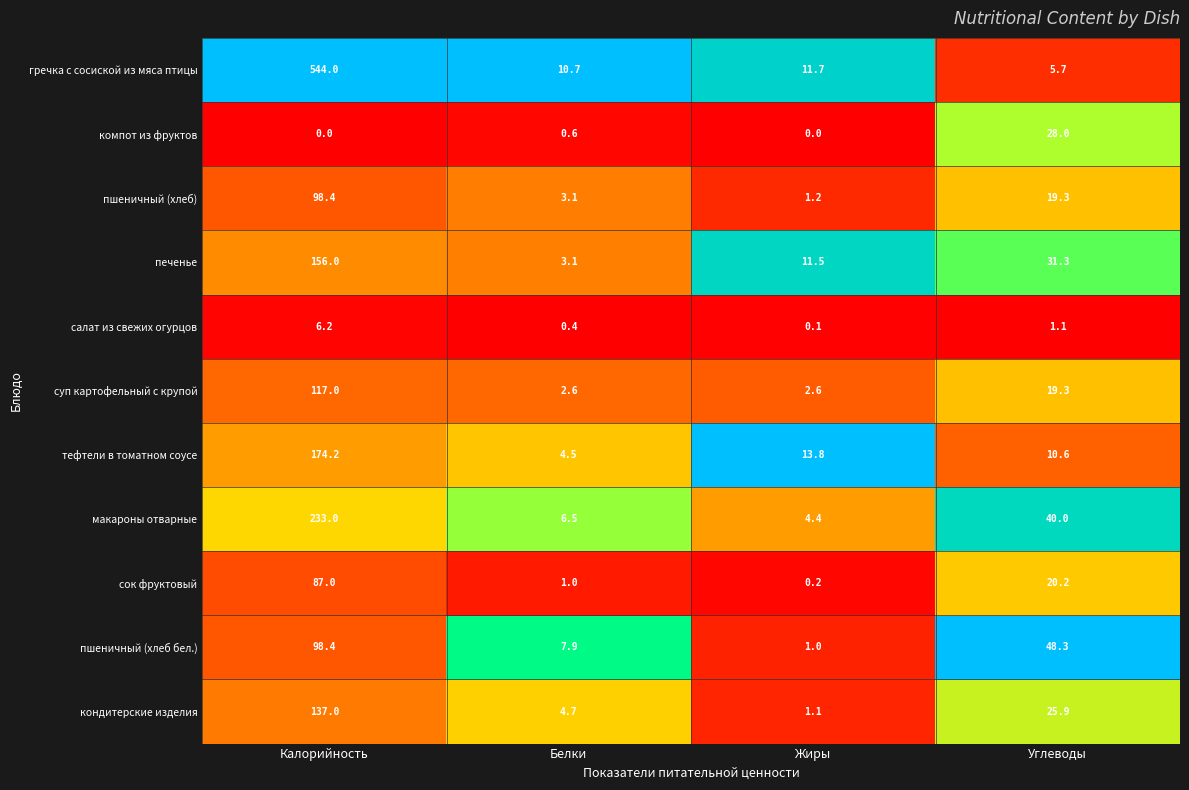

Is it true that гречка с сосиской из мяса птицы equals 5.7 at Углеводы?

True